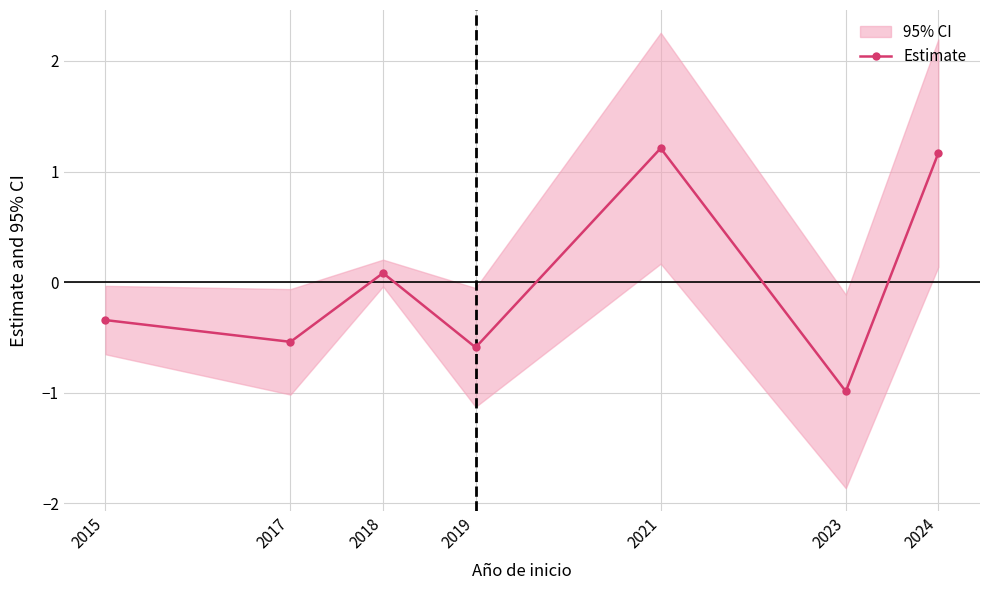

Rank the categories by value from highest to lowest.

2021, 2024, 2018, 2015, 2017, 2019, 2023